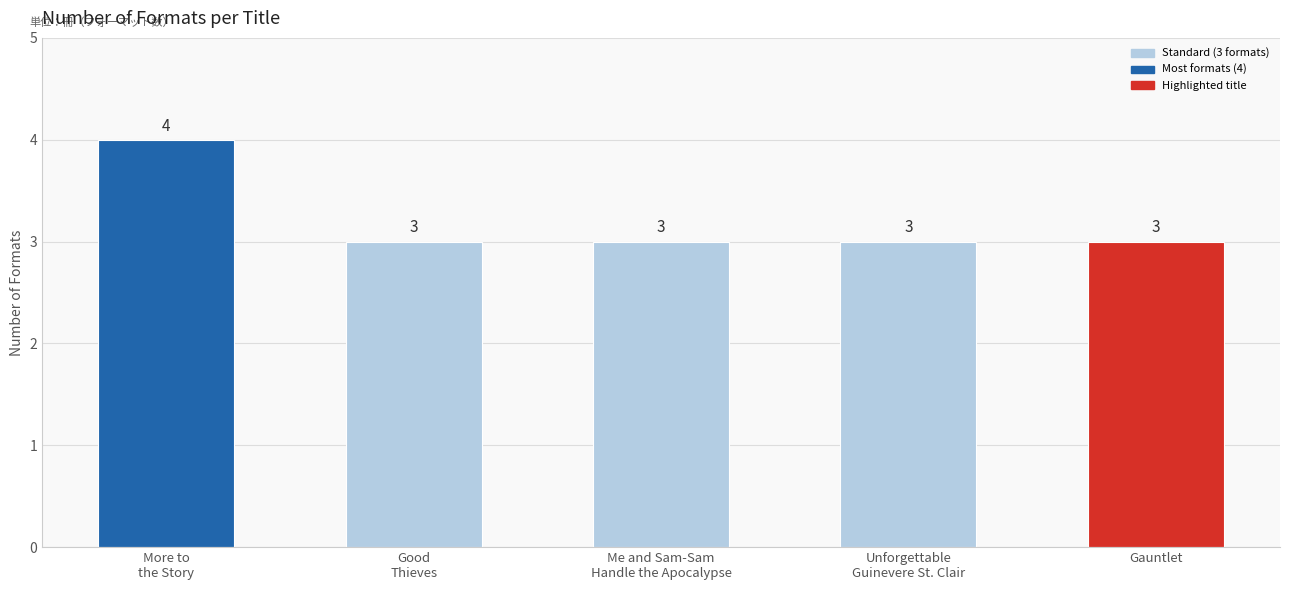

What is the minimum value shown in the chart?

3